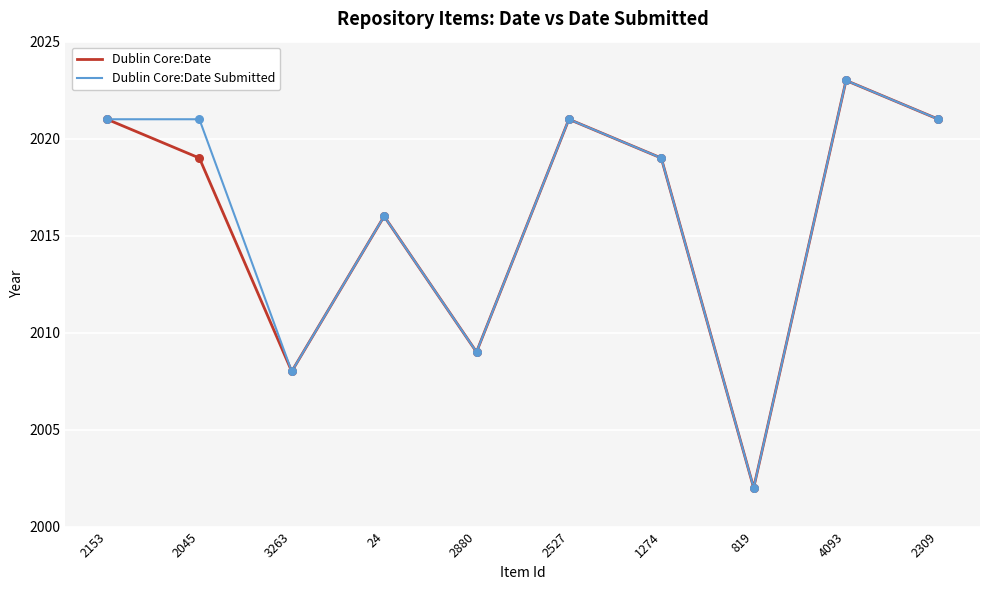

What is the total value across all series at 2527?

4042